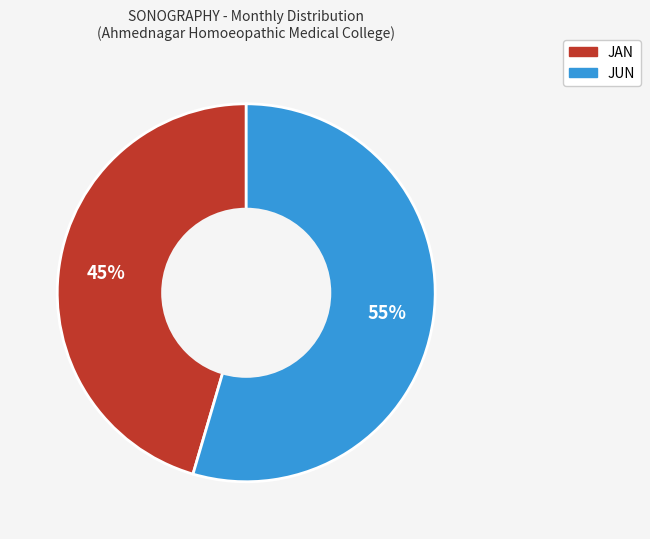

Combined, do JUN and JAN account for over 50%?

Yes